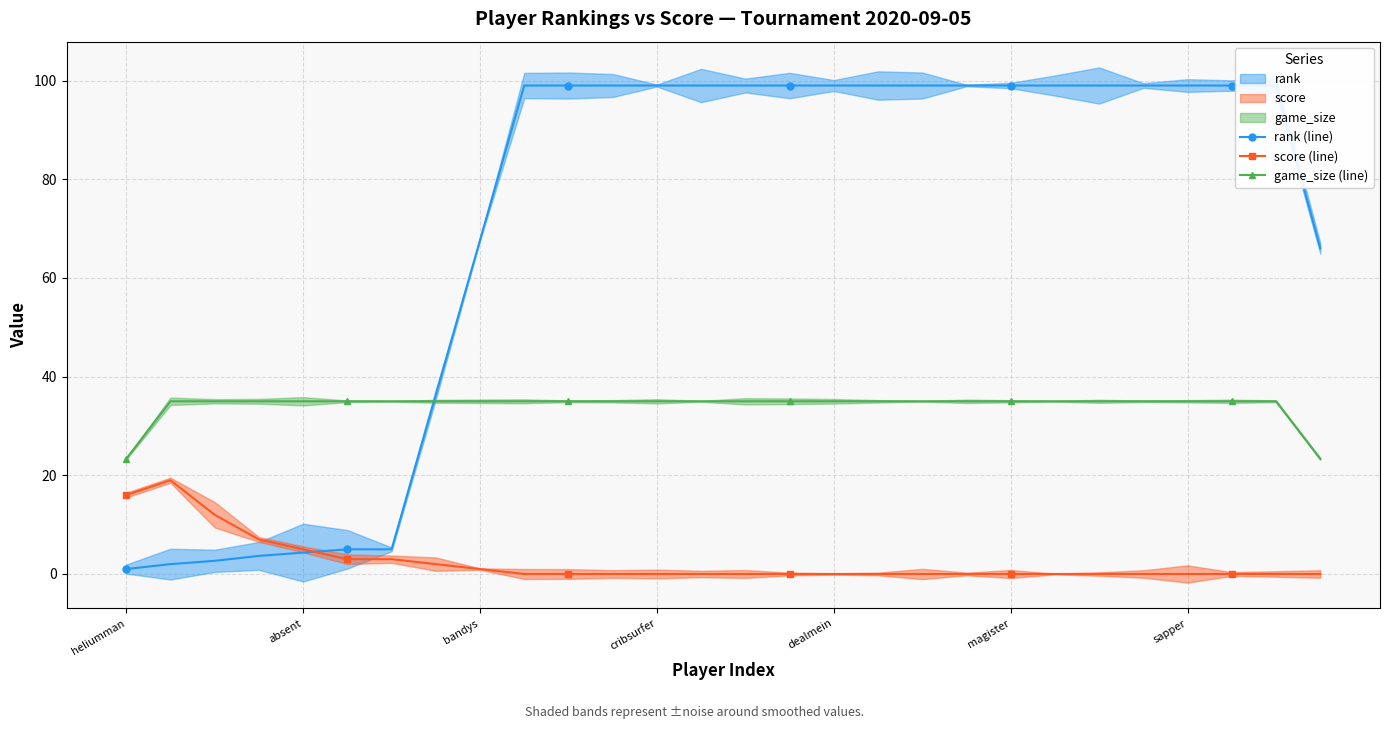

True or false: rank (line) has a value of 99.0 at 9.

True